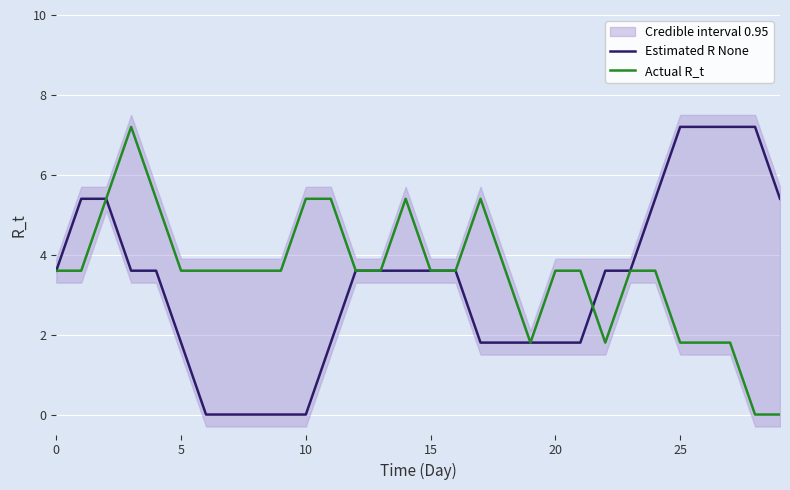

How many lines are shown in the chart?

2